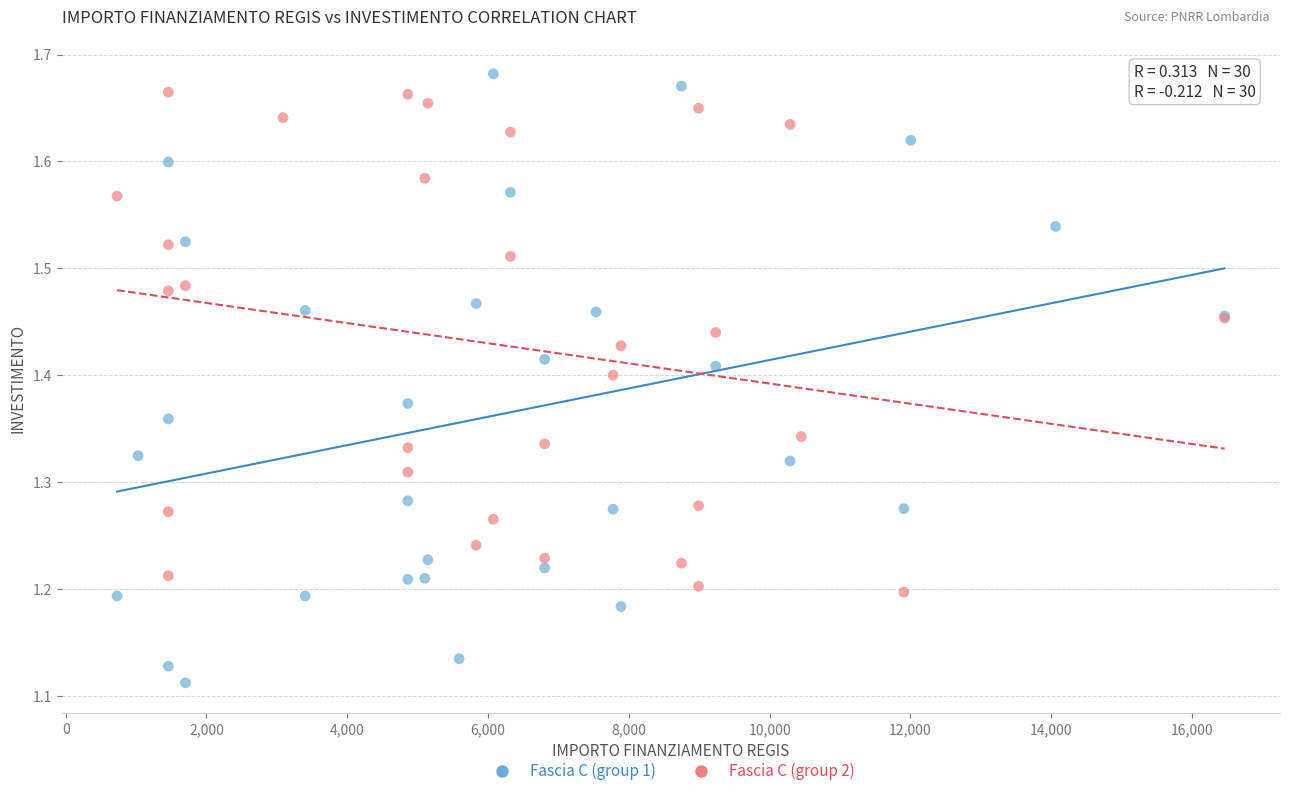

Which series has the largest Y range (max minus min)?

Fascia C (group 1)